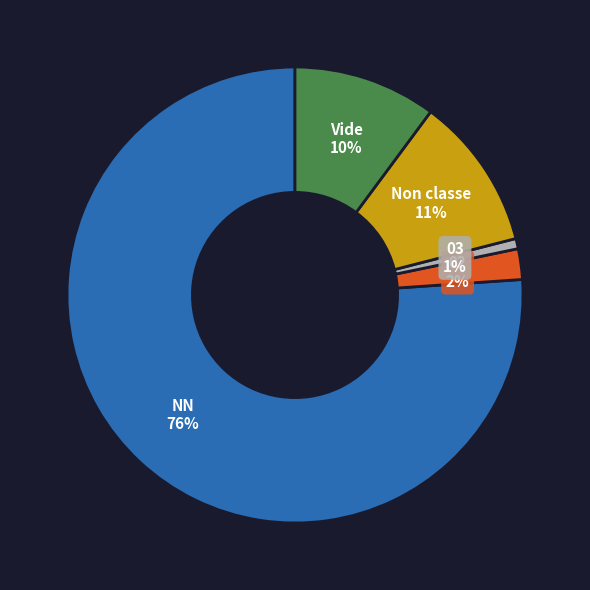

Is NN the majority of the pie?

Yes